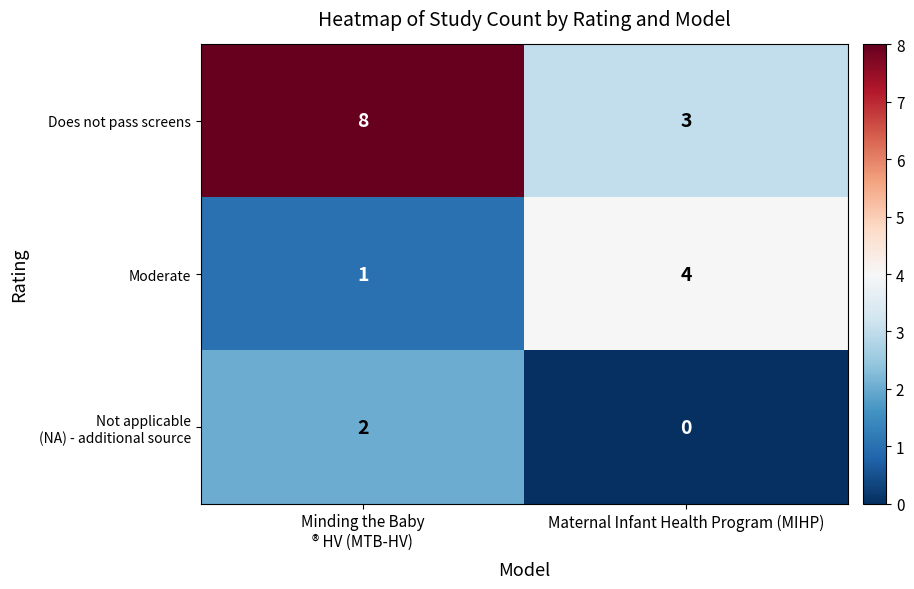

What is the sum of all Moderate values?

5